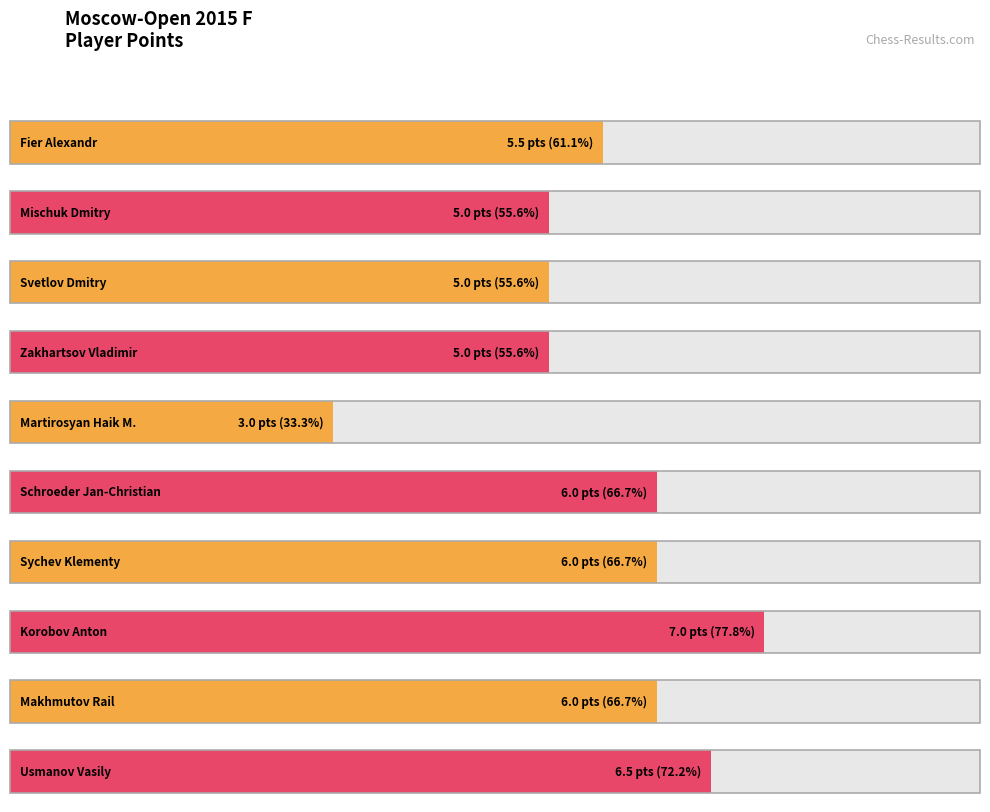

Between Usmanov Vasily and Martirosyan Haik M., which is larger?

Usmanov Vasily